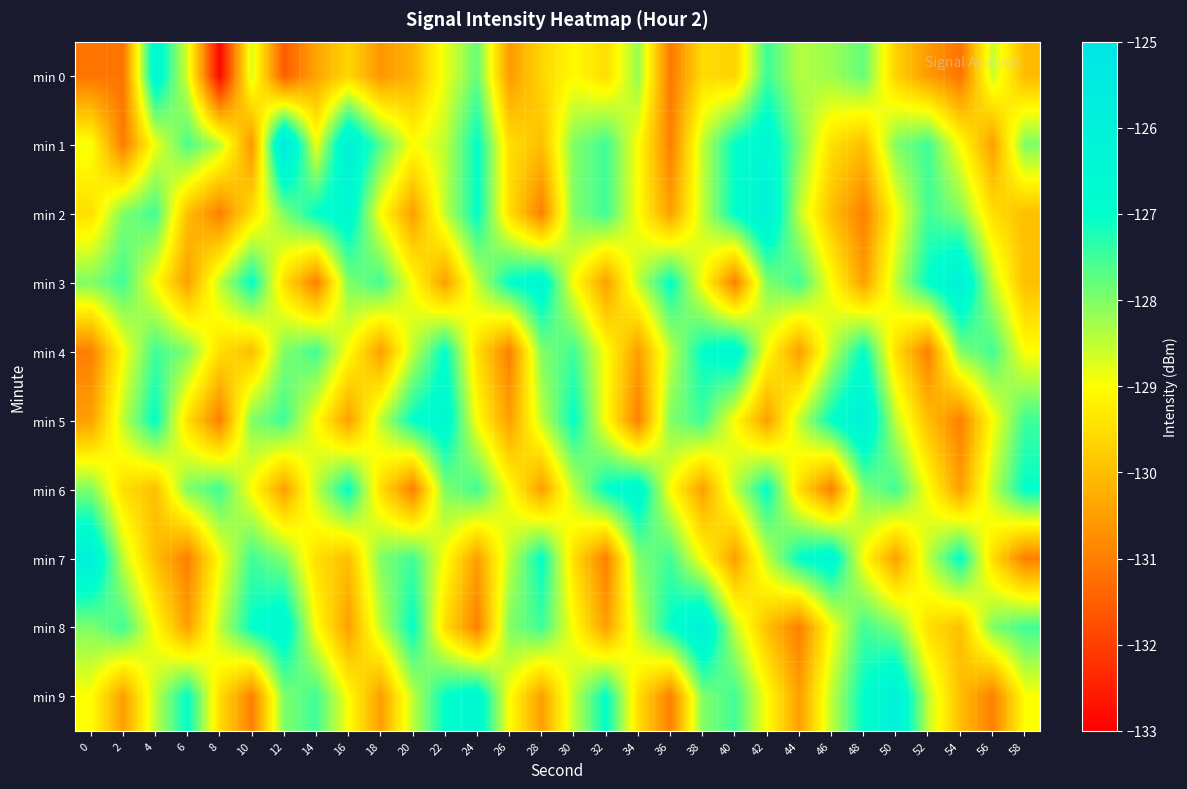

At how many categories does at least one series exceed -128?

30